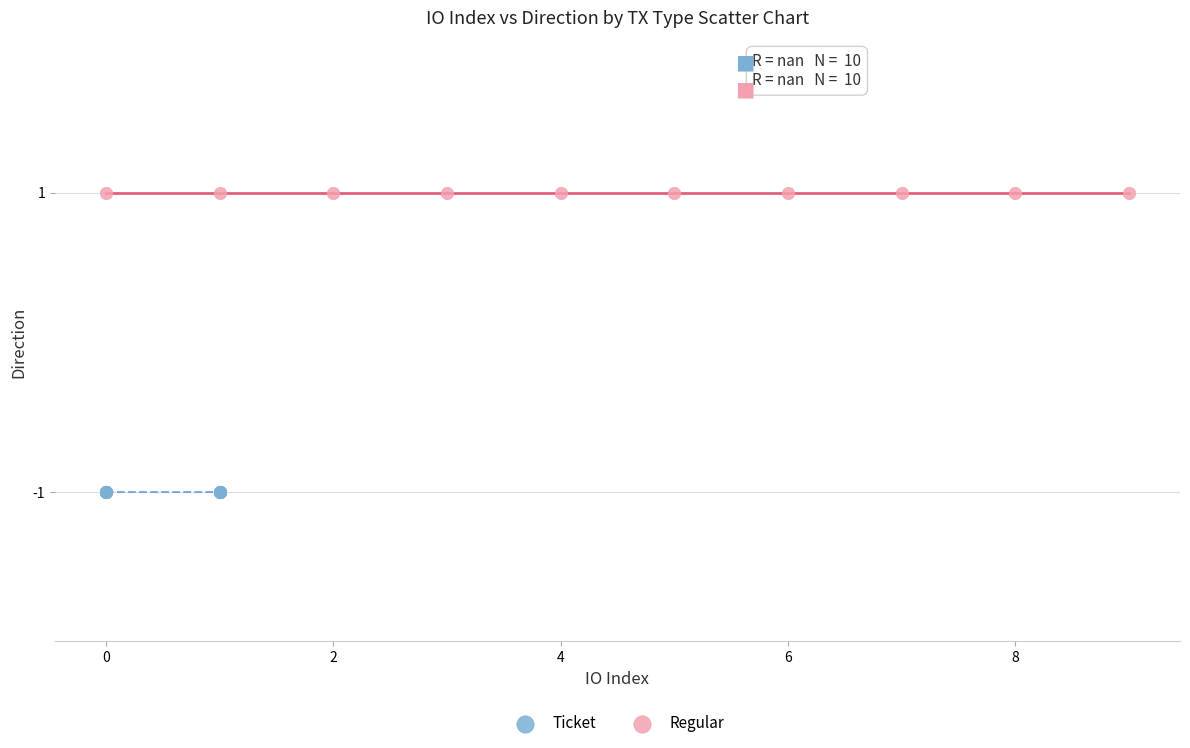

Which series contains the highest Y value?

Regular